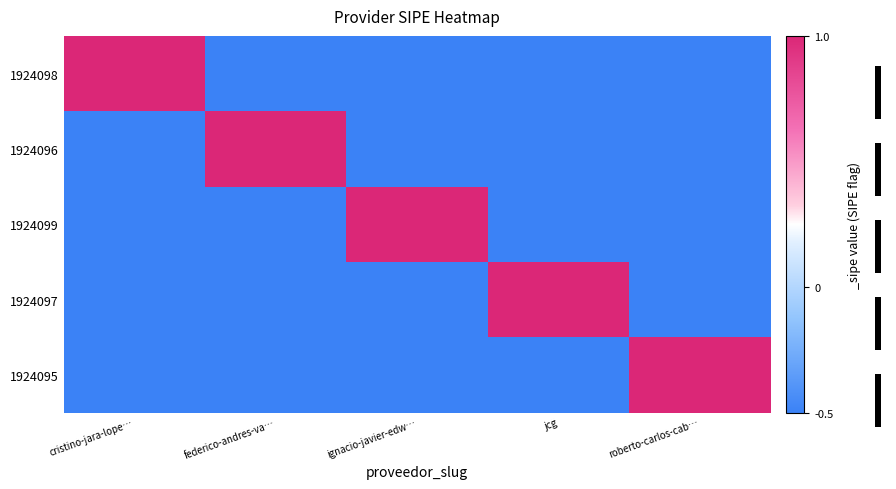

What is the spread (max minus min) of values at federico-andres-va…?

1.5